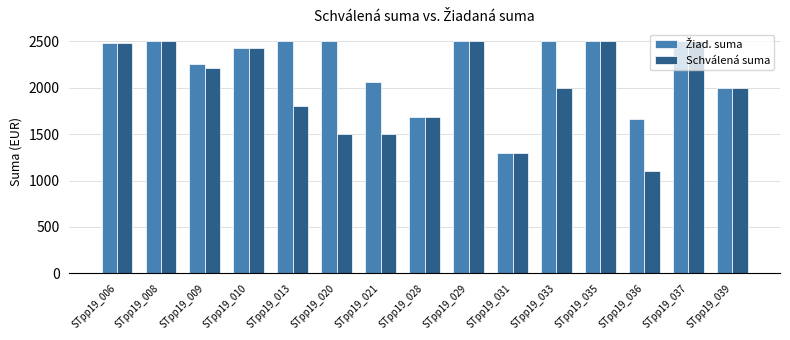

What is the difference between the second highest and minimum values in the Schválená suma series?

1400.0